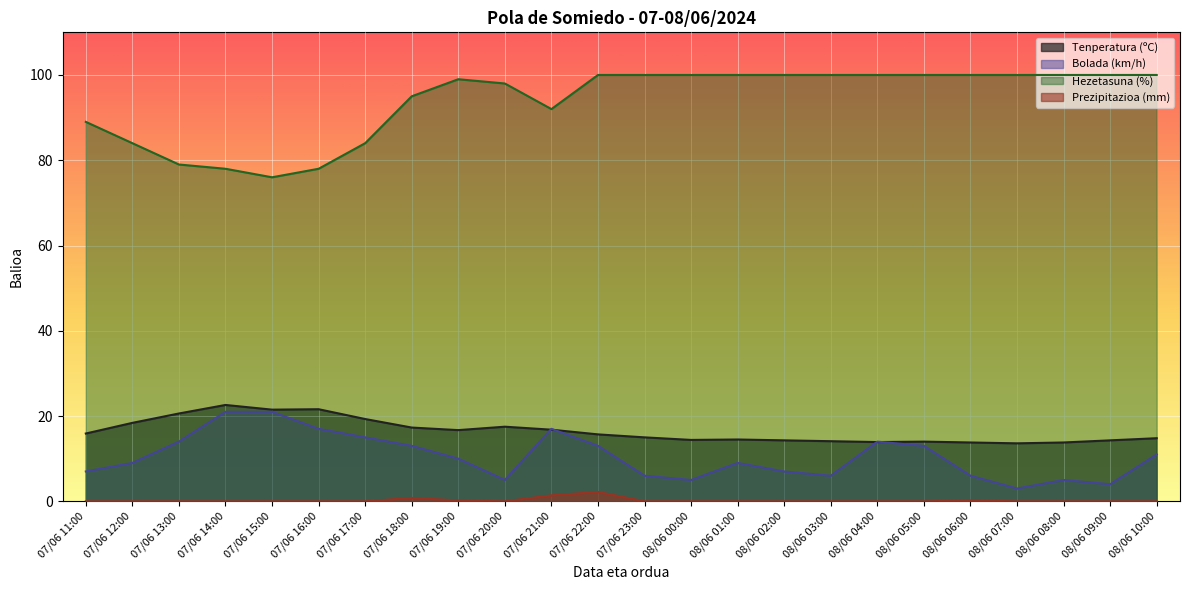

The Hezetasuna (%) series shows 78.0 at 07/06 14:00. True or false?

True